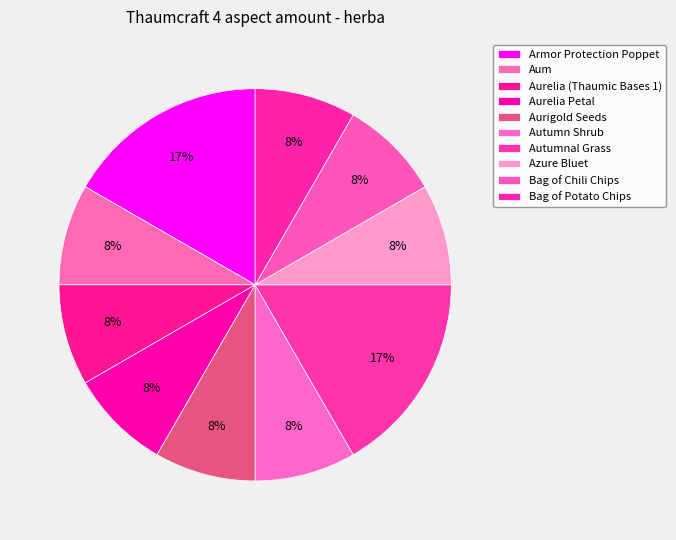

What percentage is the Autumnal Grass slice, to the nearest percent?

17%